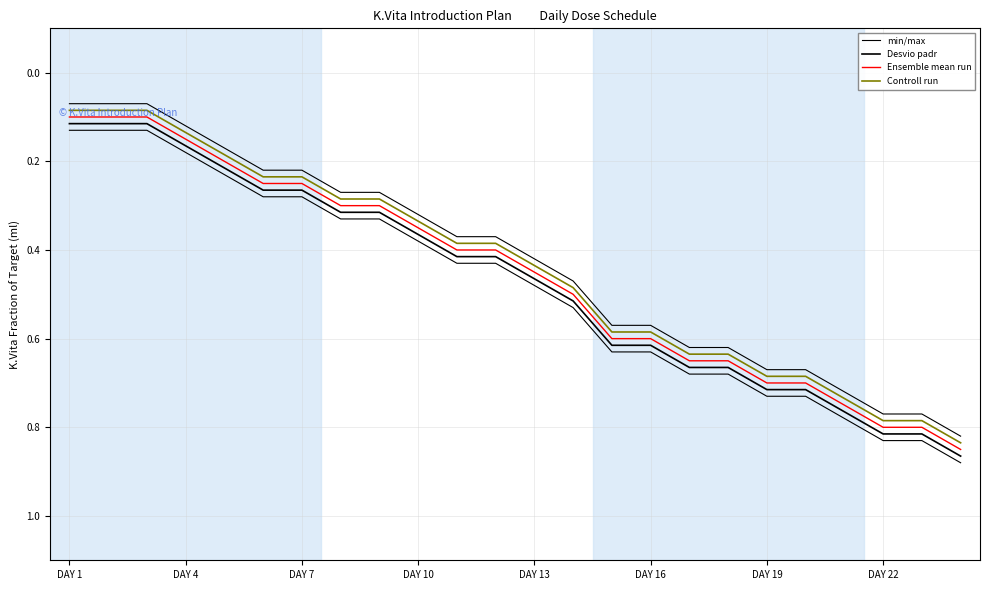

Where is Ensemble mean run nearest to the value 0?

DAY 1